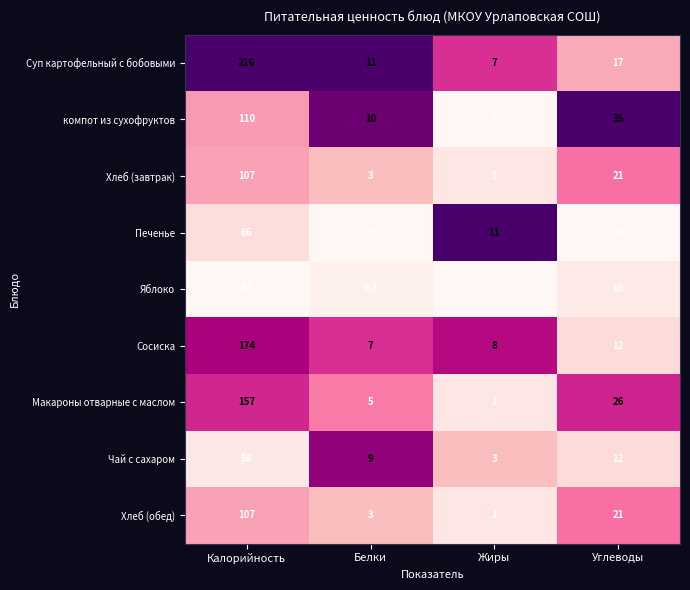

Between Жиры and Углеводы, which series saw the biggest shift?

компот из сухофруктов